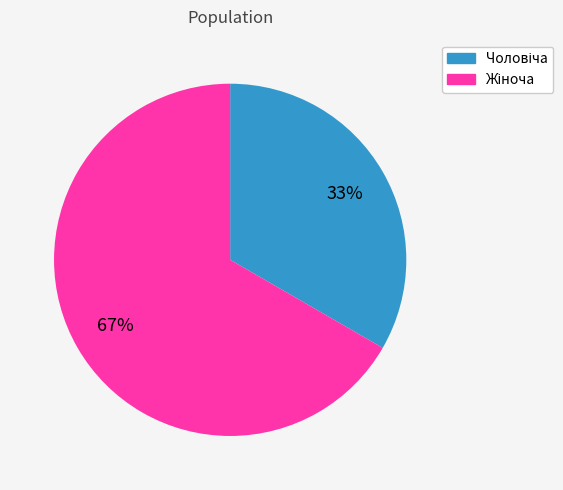

Is there a majority slice in this chart?

Yes